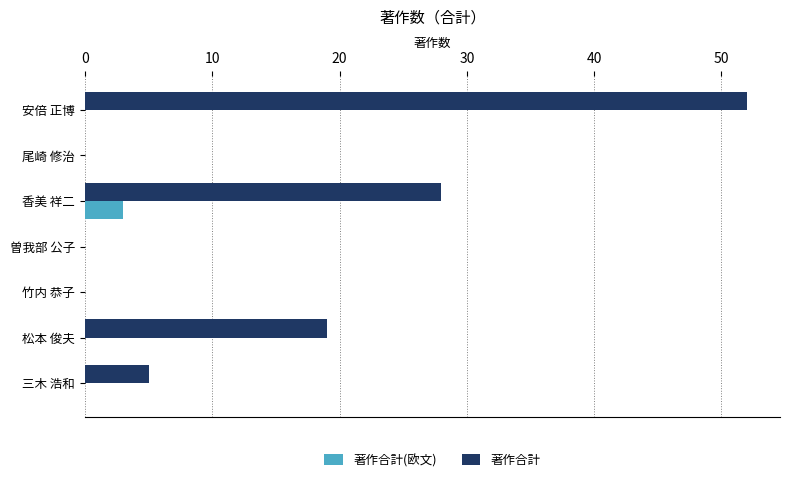

What is the greatest value displayed?

52